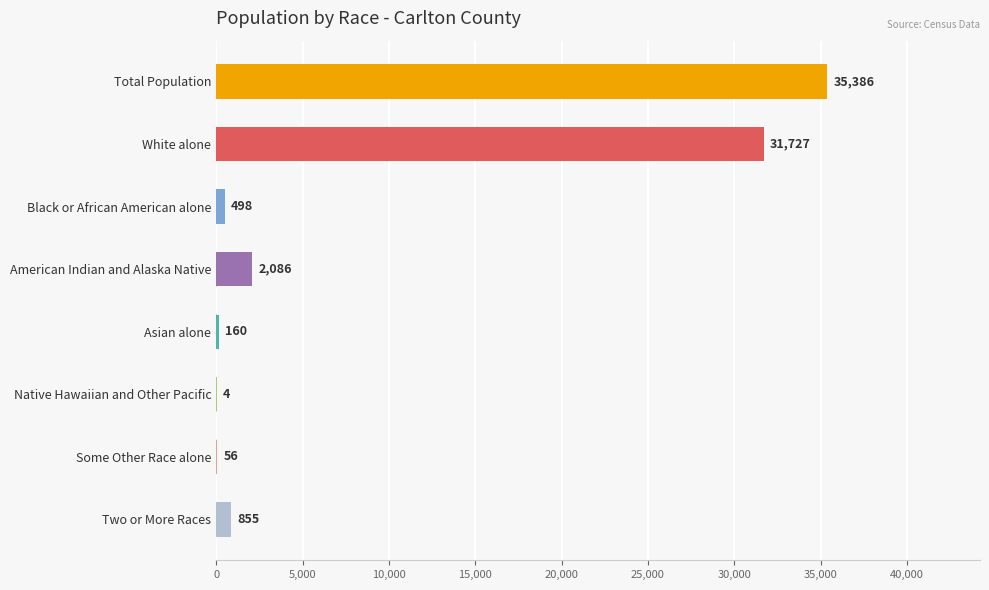

Reading bottom to top, what are all the values shown in this chart?

Two or More Races=855	Some Other Race alone=56	Native Hawaiian and Other Pacific=4	Asian alone=160	American Indian and Alaska Native=2086	Black or African American alone=498	White alone=31727	Total Population=35386